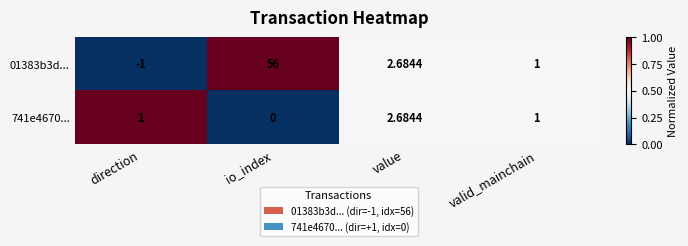

Where does the 01383b3d... series first go above 2?

io_index